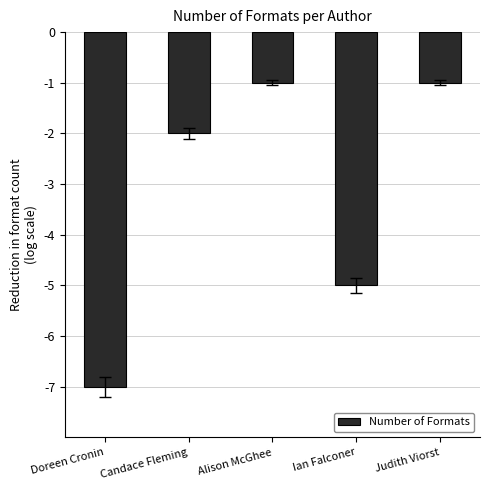

How many values exceed -2?

2